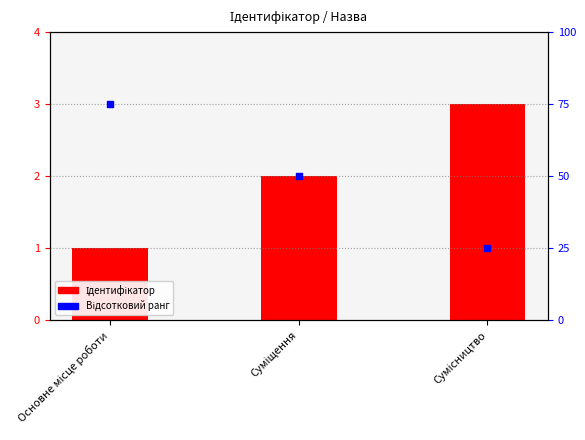

Which series contains the highest Y value?

Відсотковий ранг